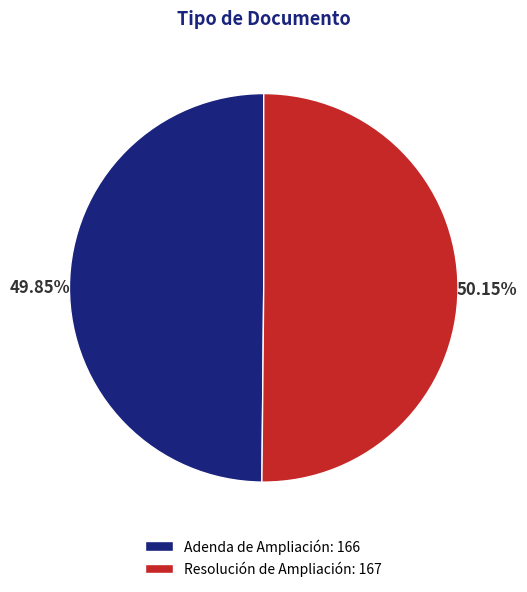

To the nearest percent, what is the average slice percentage?

50%